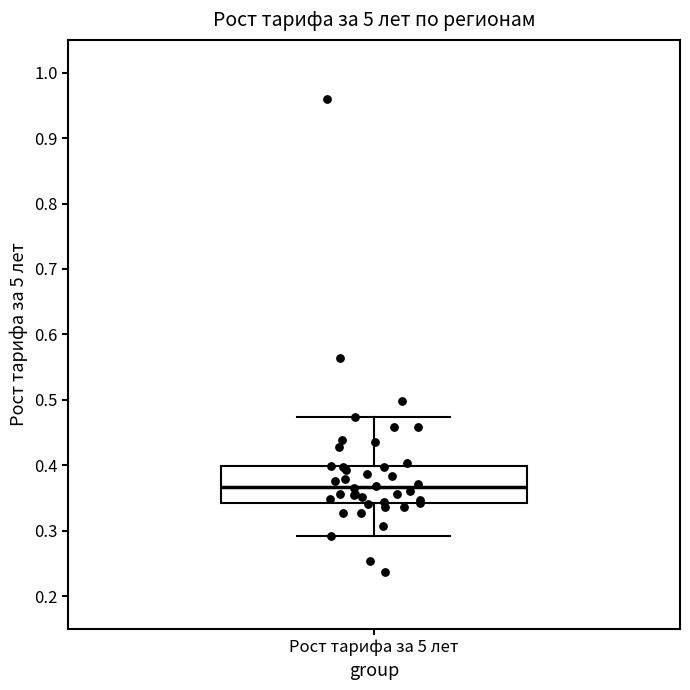

Where does the lower whisker of the box for Рост тарифа за 5 лет end on the y-axis? The values are not printed on the chart, so give them approximately, as read against the axis.

0.29